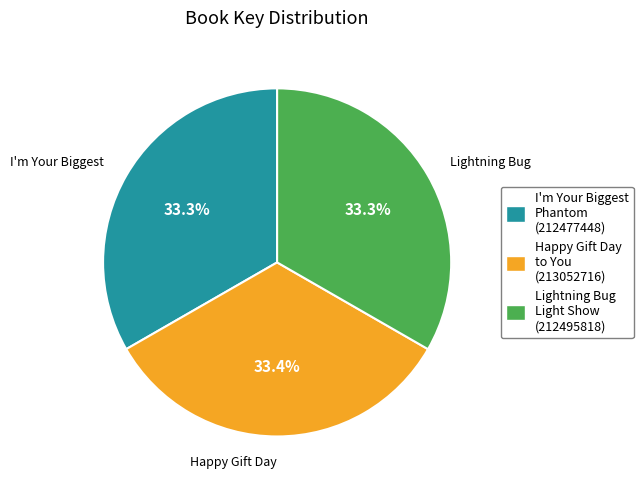

To the nearest percent, what portion does Lightning Bug Light Show represent?

33%